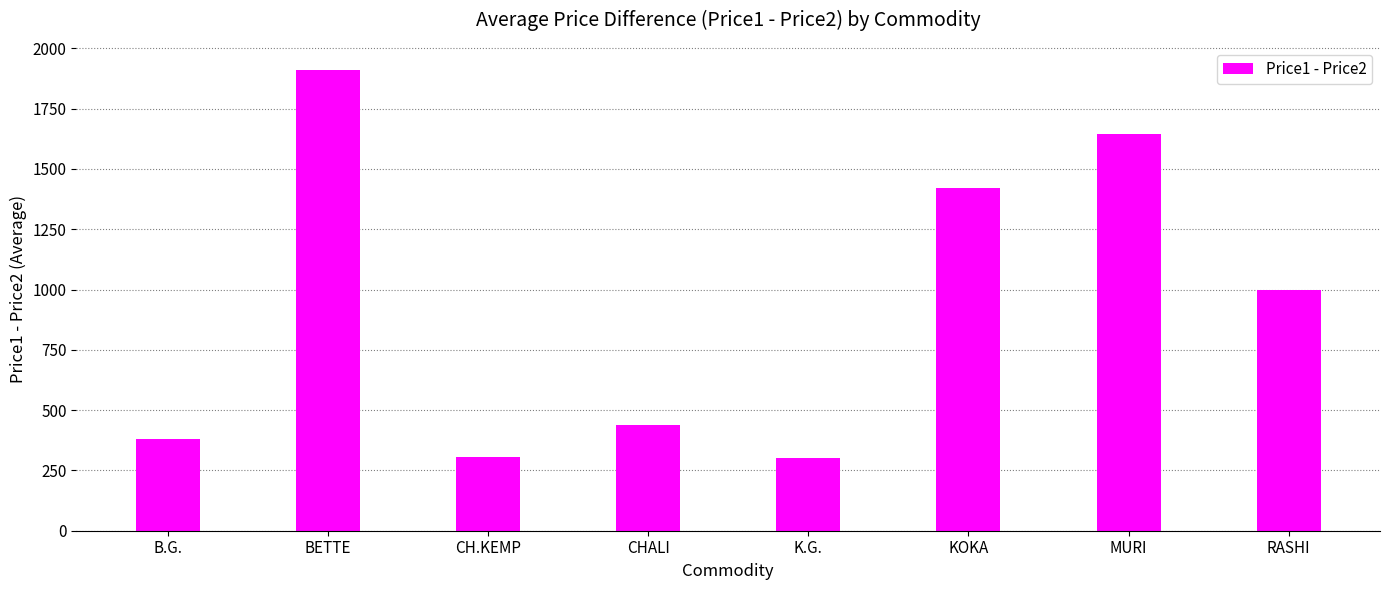

What is the change in value from K.G. to MURI?

+1345.0